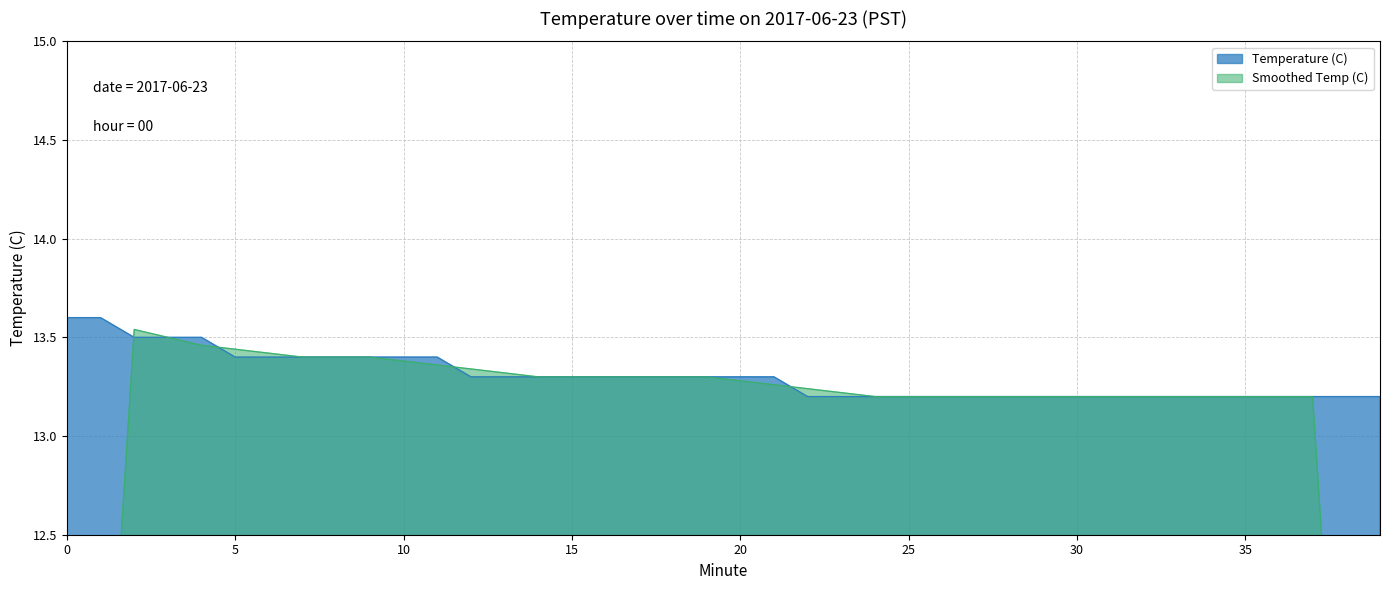

The value at 17 is 23.7. True or false?

False